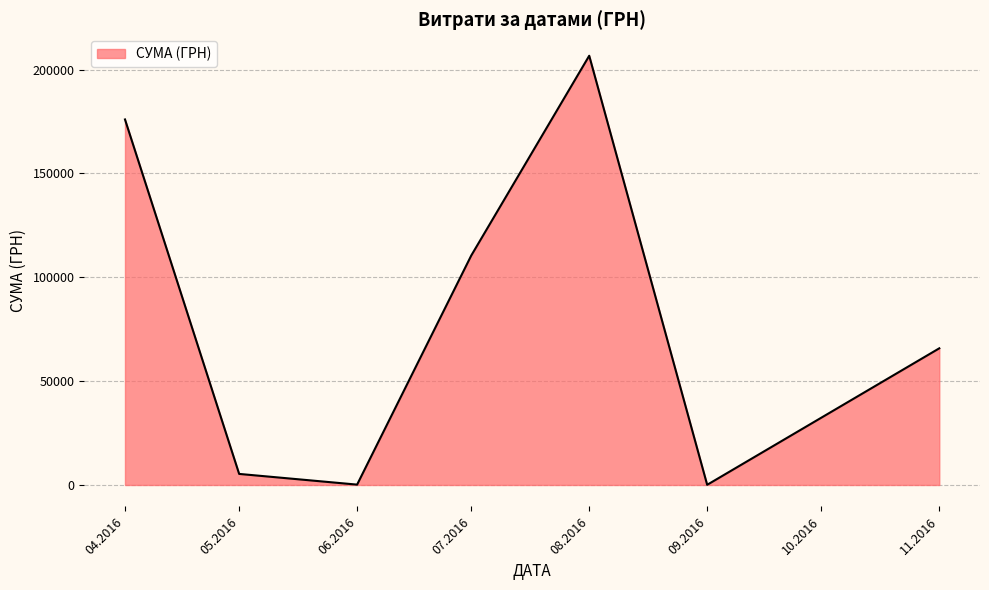

Between 05.2016 and 08.2016, which is larger?

08.2016